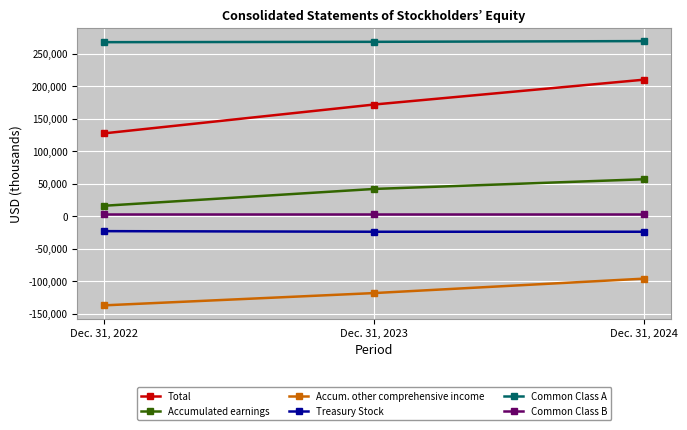

What are all the series names shown in the legend?

Total, Accumulated earnings, Accum. other comprehensive income, Treasury Stock, Common Class A, Common Class B